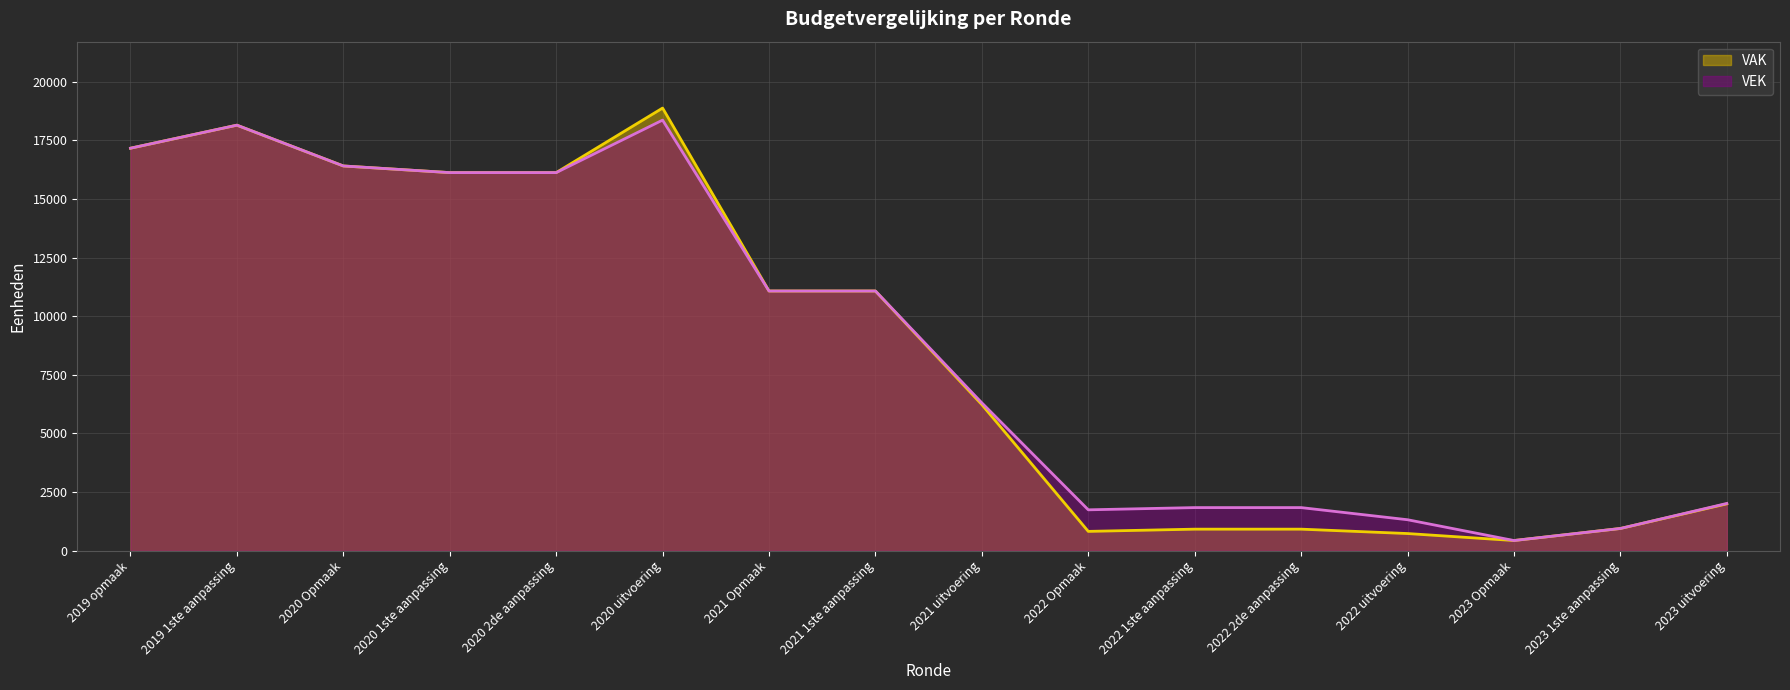

True or false: VEK and VAK cross at least once.

False